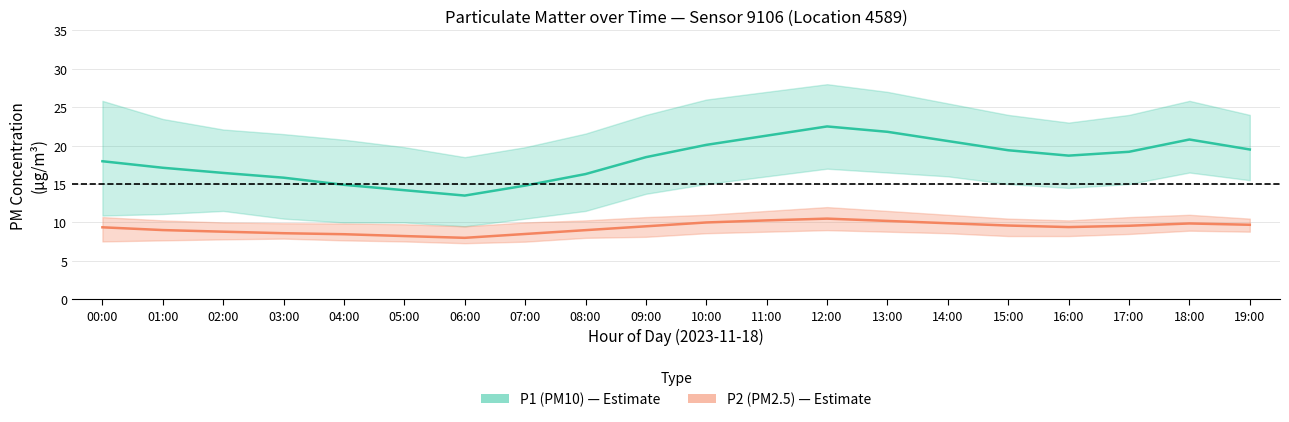

At how many categories does at least one series exceed 10?

20